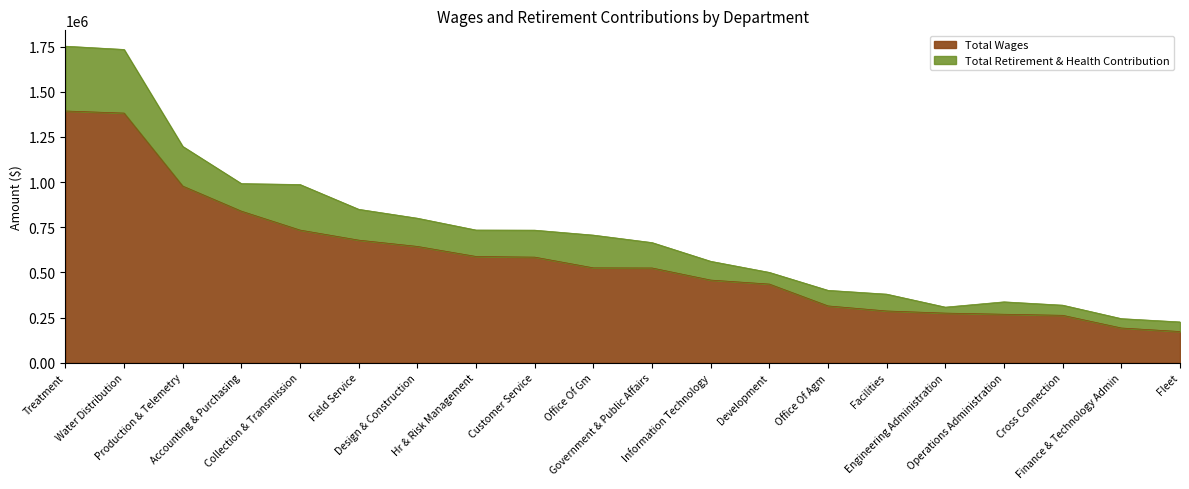

Reading left to right, what are all the values shown in this chart?

1393721	1382142	978075	839182	734524	678861	644083	588475	584785	525448	524754	457784	435642	314780	286755	274998	268648	262767	192562	172930